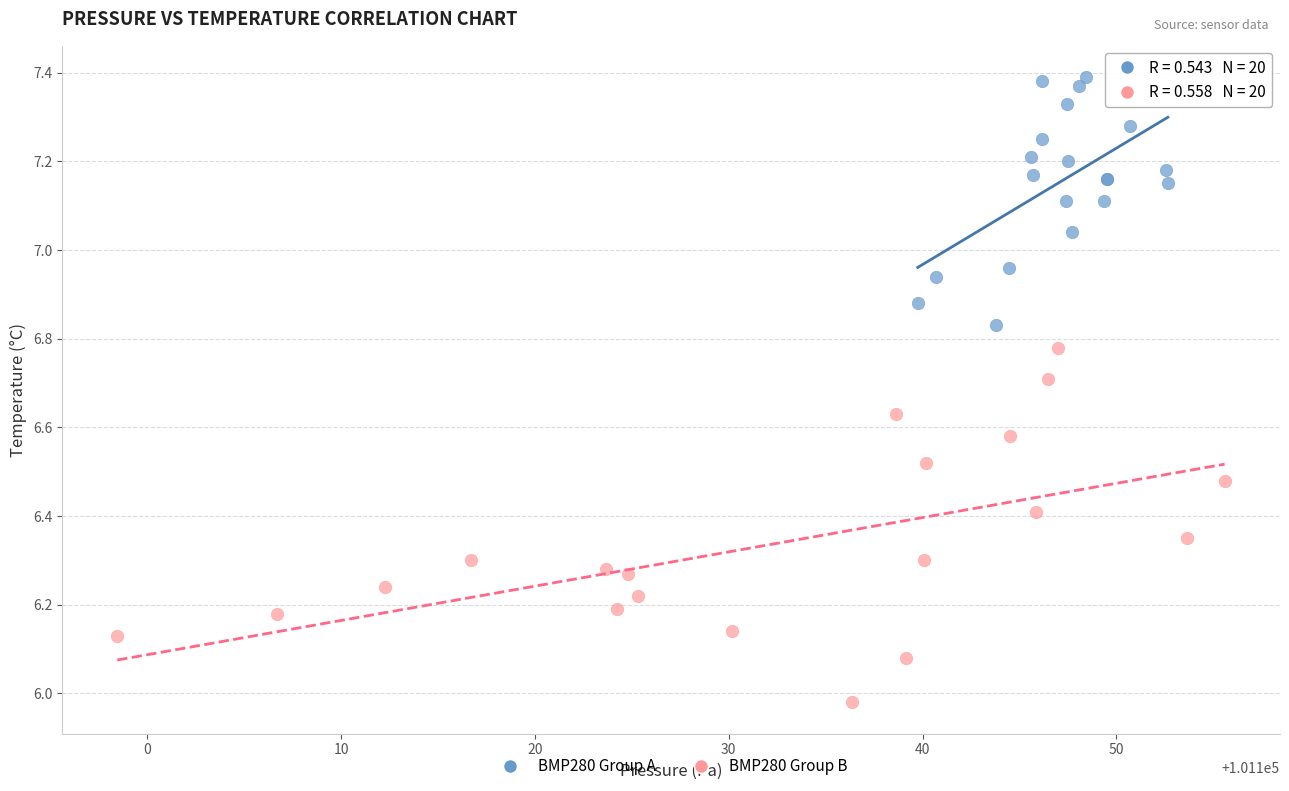

Which series reaches the minimum Y coordinate?

BMP280 Group B